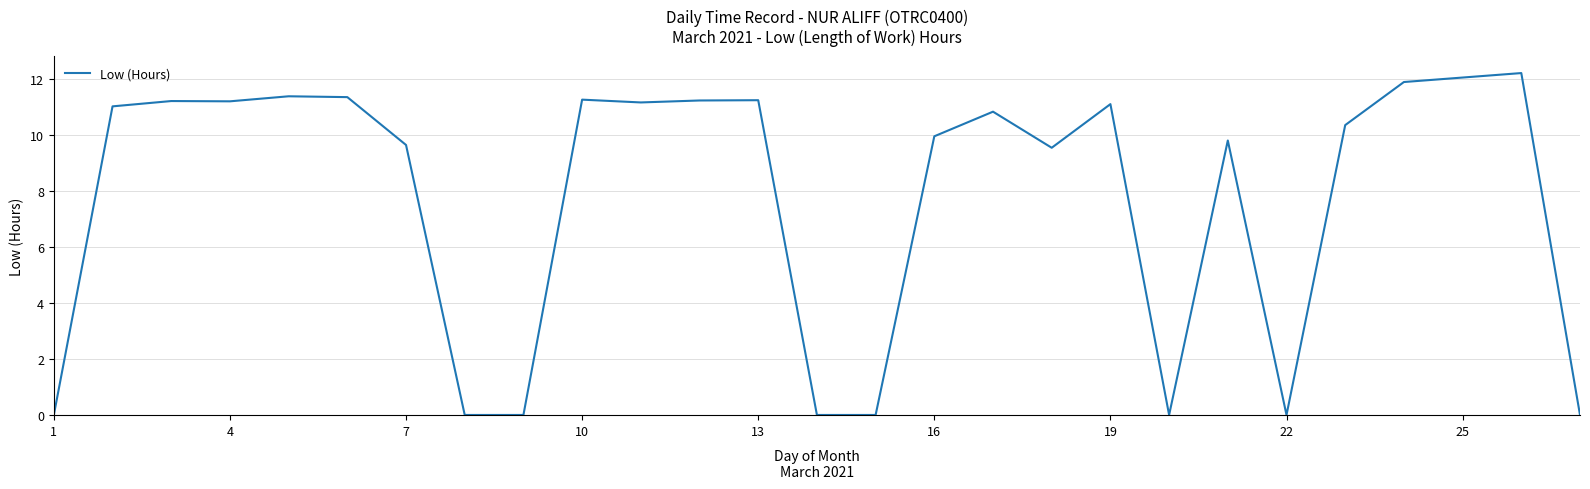

What is the maximum value shown in the chart?

12.2